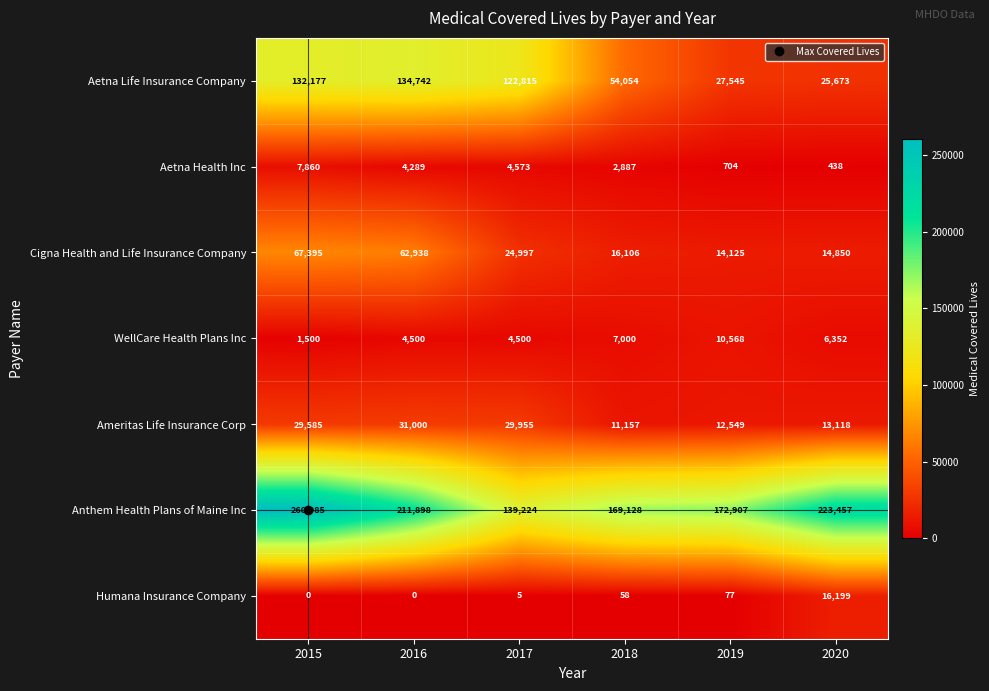

Which series changed the most between 2015 and 2019?

Aetna Life Insurance Company